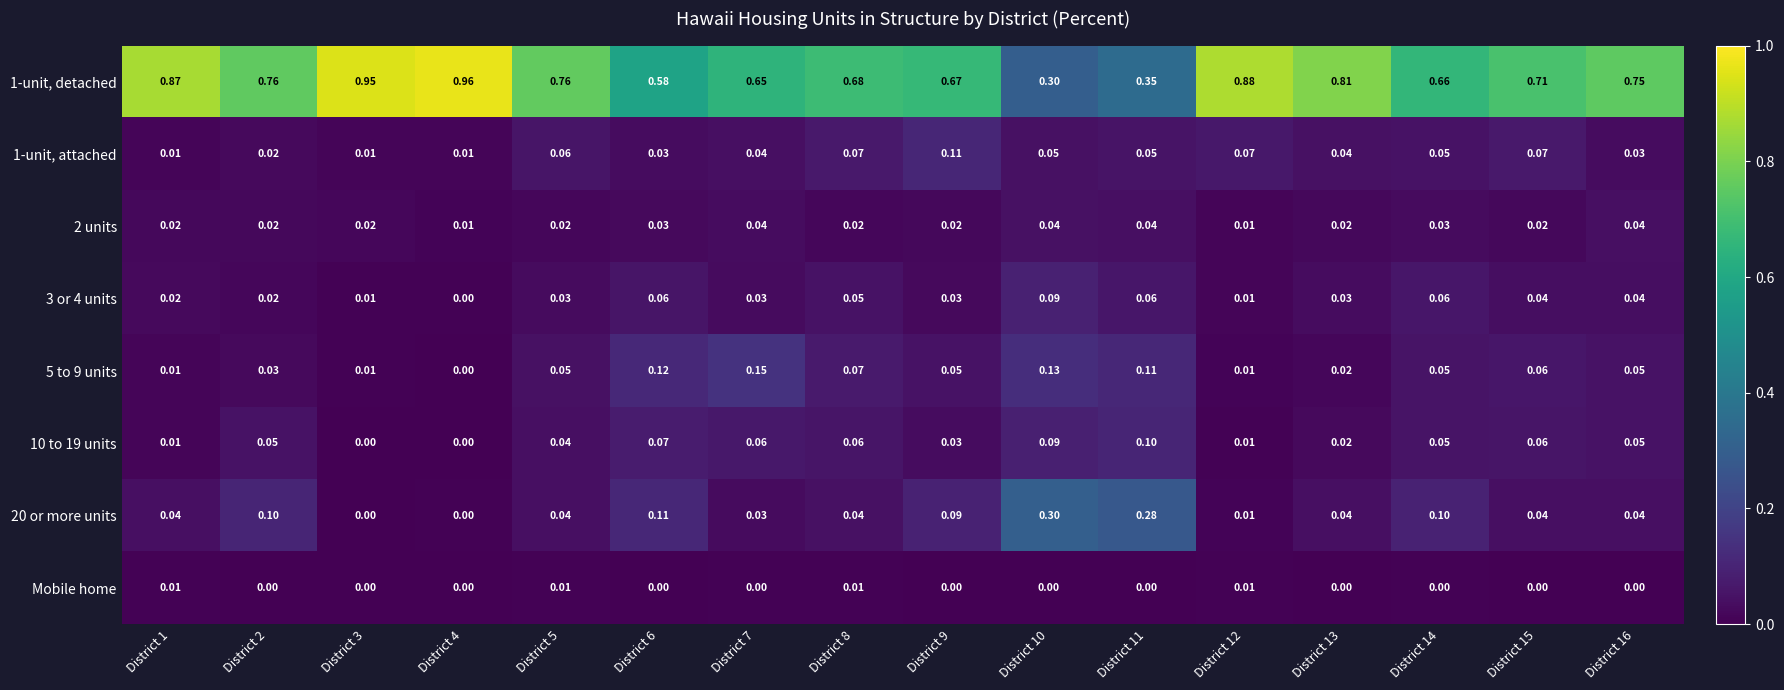

Is the value of 1-unit, attached at District 16 greater than the value of 5 to 9 units at District 16?

No